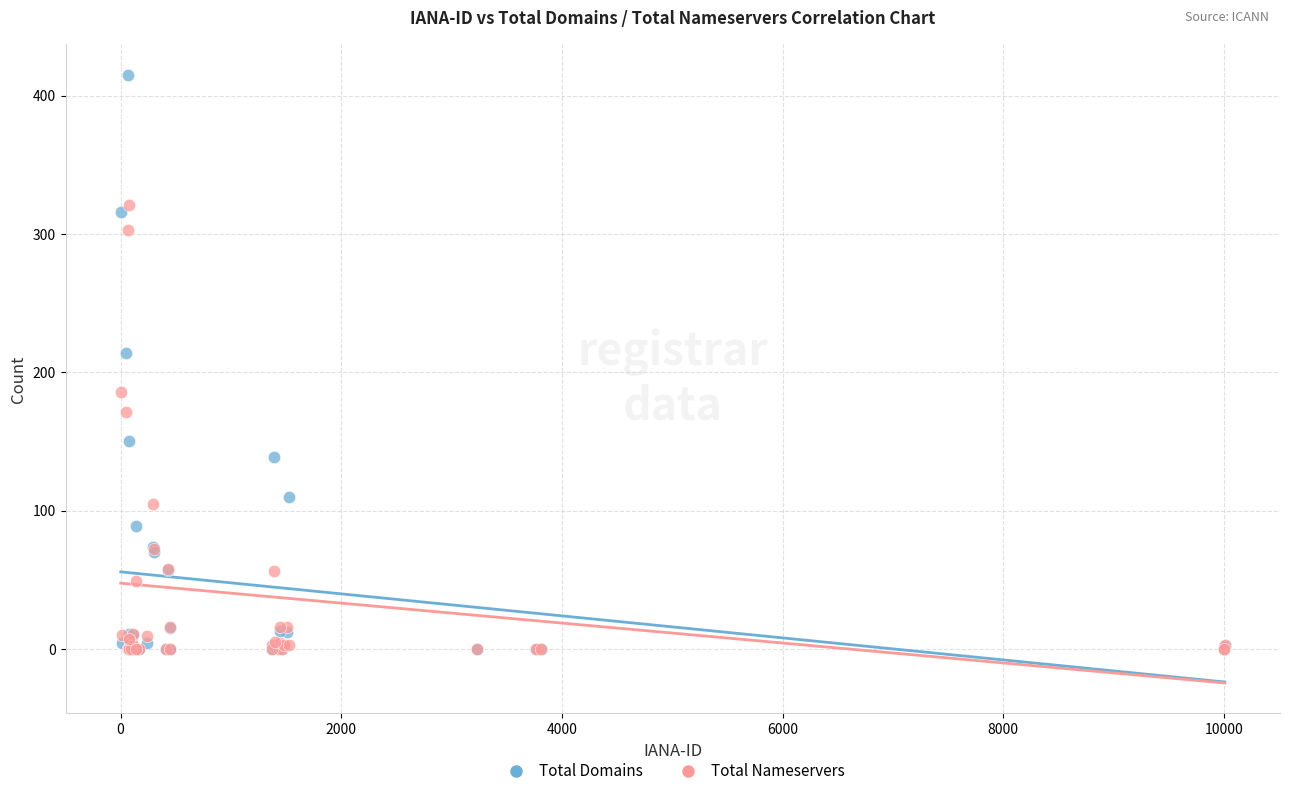

Across all series, what Y value is closest to 207?

214